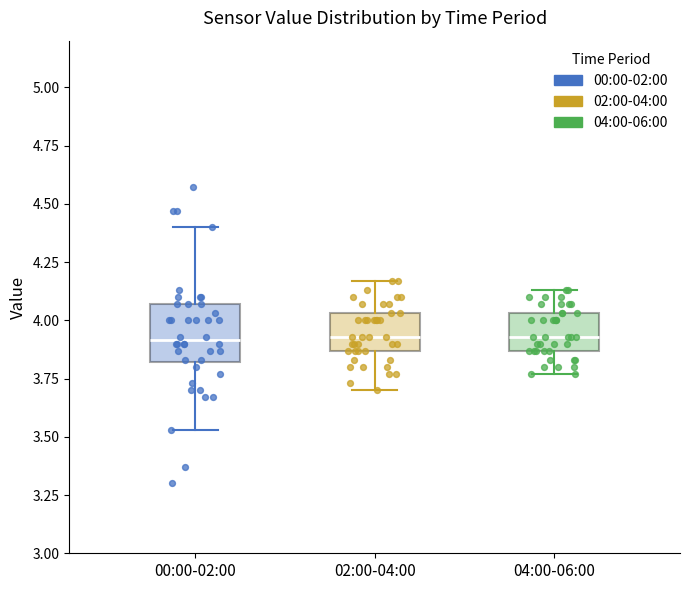

Comparing the boxes themselves (not the whiskers), which one is the tallest?

00:00-02:00